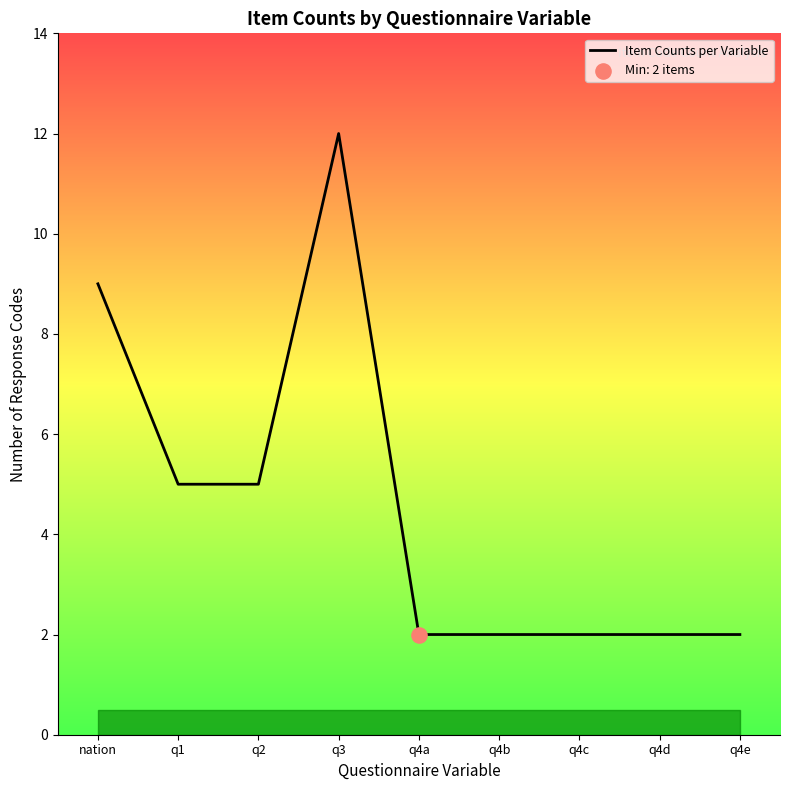

Approximately how many times larger is the value at q2 compared to q4b?

2.5